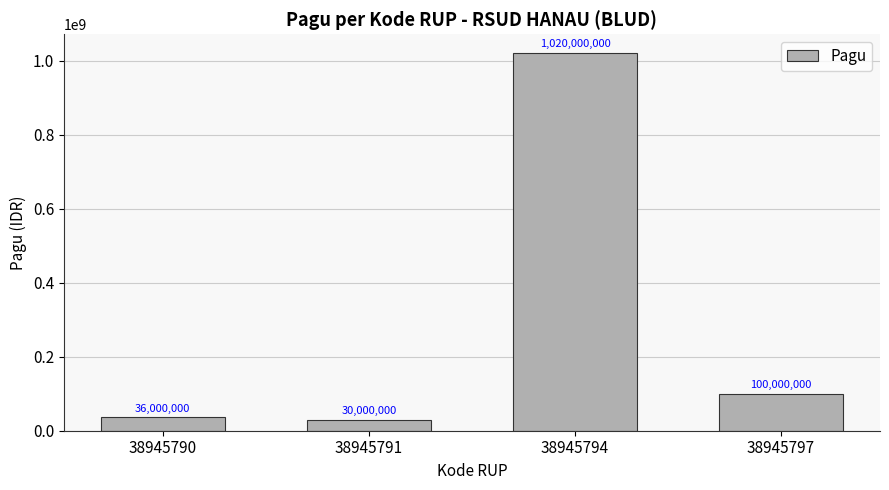

What is the difference between the maximum and second lowest values?

984000000